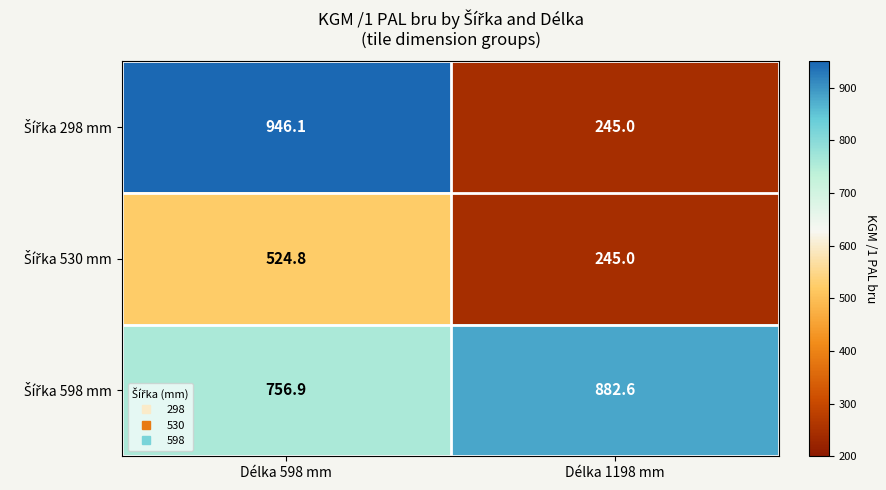

What is the maximum value shown in the chart?

946.1